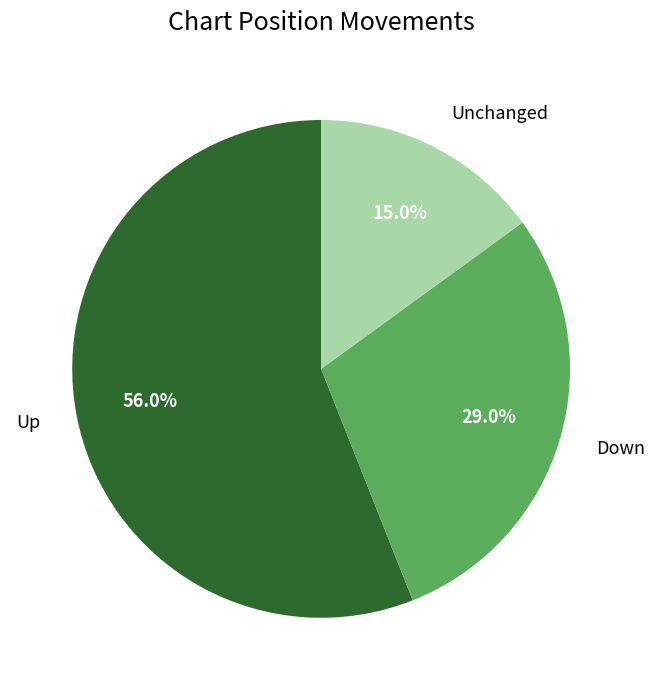

Which slice is the smallest?

Unchanged